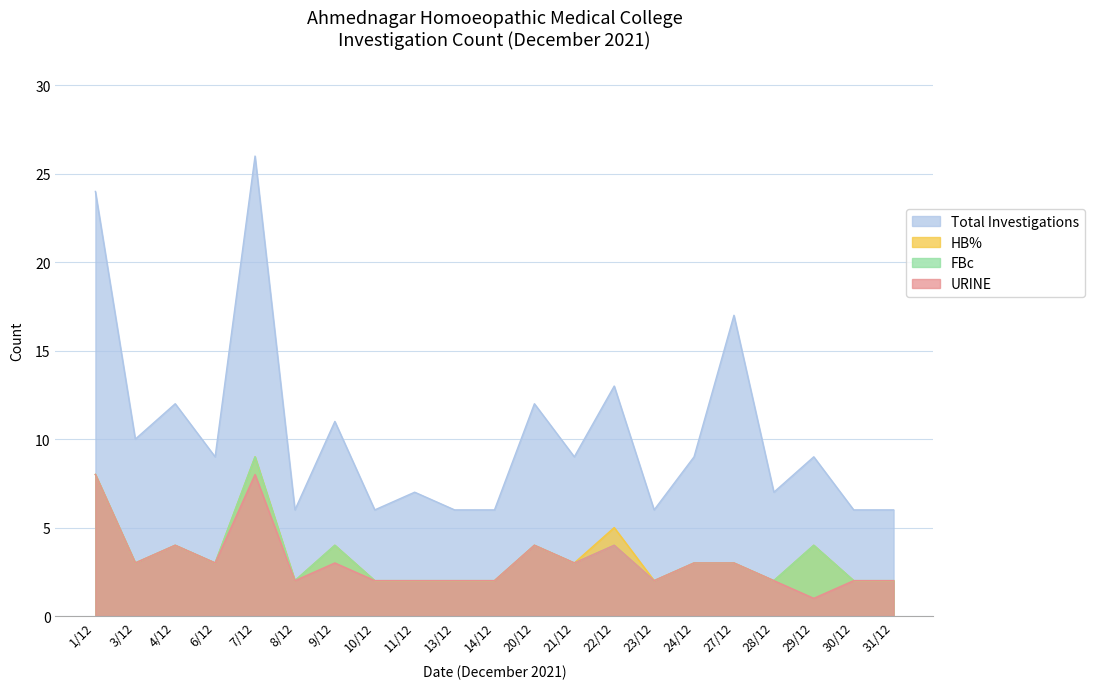

Reading left to right, what are all the values shown in this chart?

TOTAL: 24	10	12	9	26	6	11	6	7	6	6	12	9	13	6	9	17	7	9	6	6
HB%: 8	3	4	3	9	2	4	2	2	2	2	4	3	5	2	3	3	2	4	2	2
FBc: 8	3	4	3	9	2	4	2	2	2	2	4	3	4	2	3	3	2	4	2	2
URINE: 8	3	4	3	8	2	3	2	2	2	2	4	3	4	2	3	3	2	1	2	2